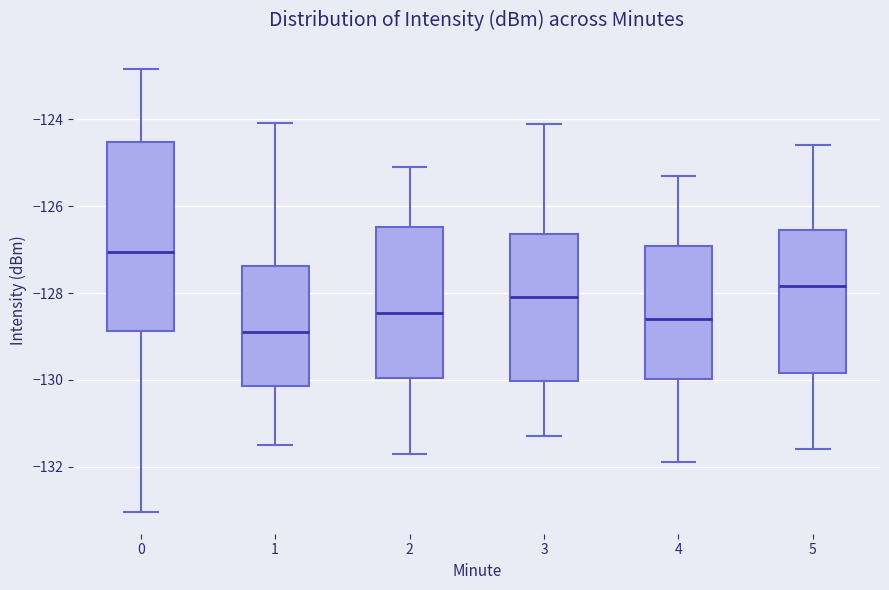

Which box's median line is the highest?

0